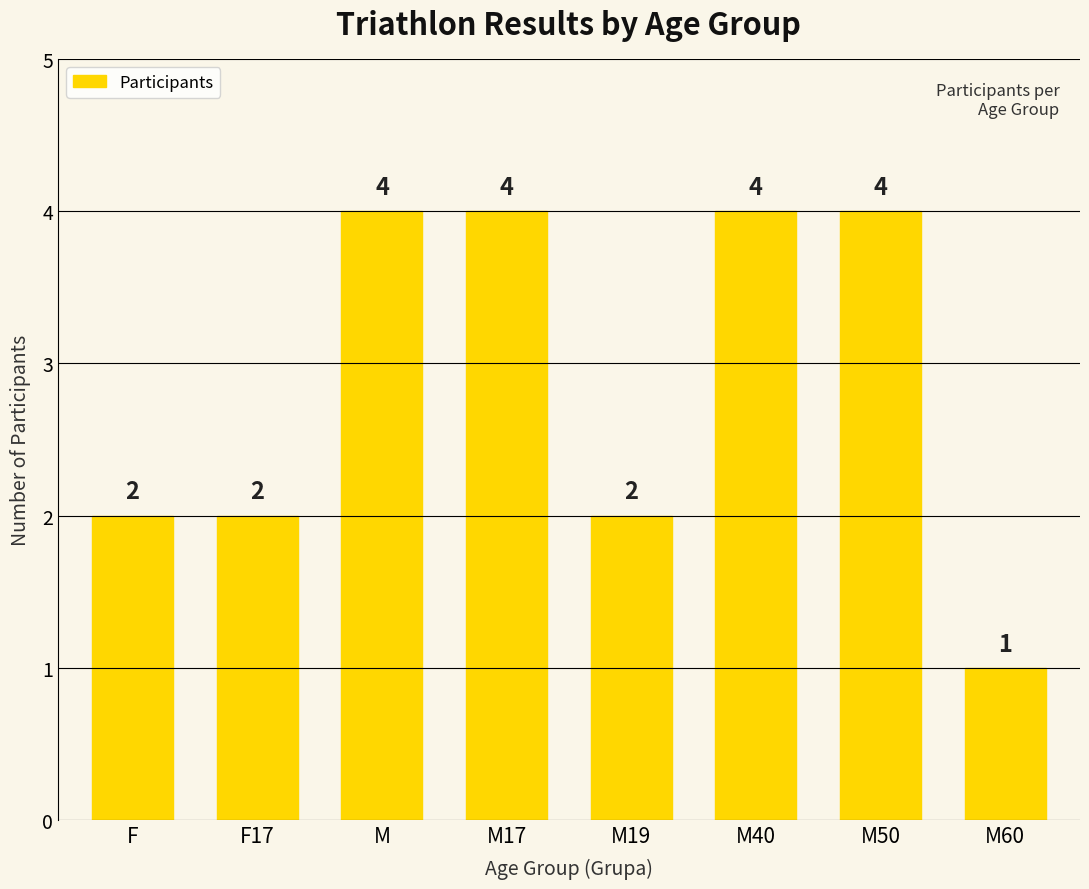

What is the sum of the values at F17 and M?

6